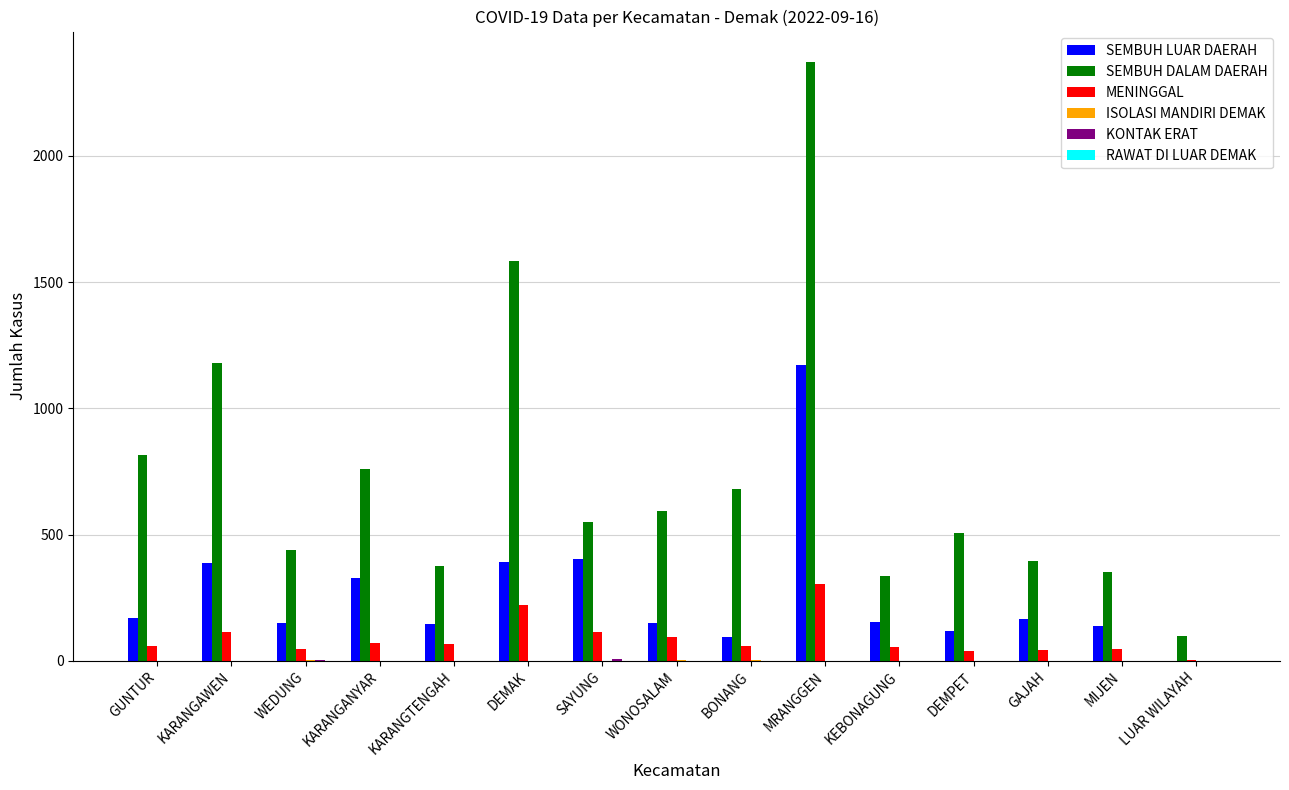

Which label corresponds to the largest value in the chart?

MRANGGEN